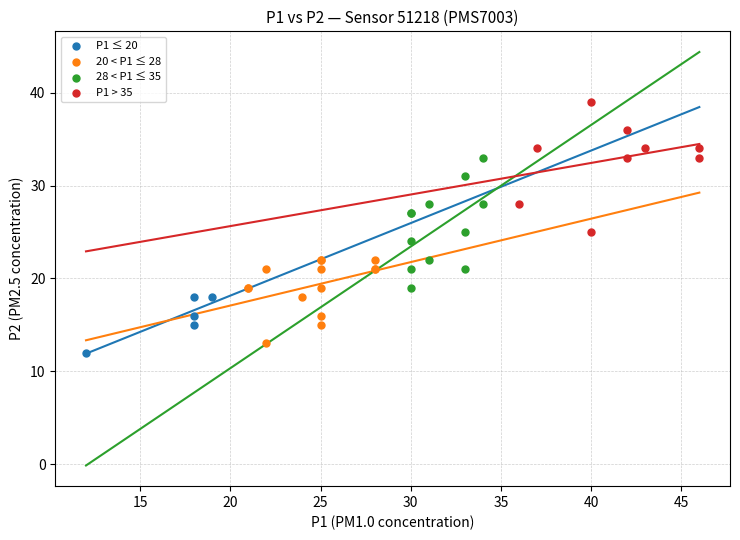

Which series contains the highest Y value?

P1 > 35